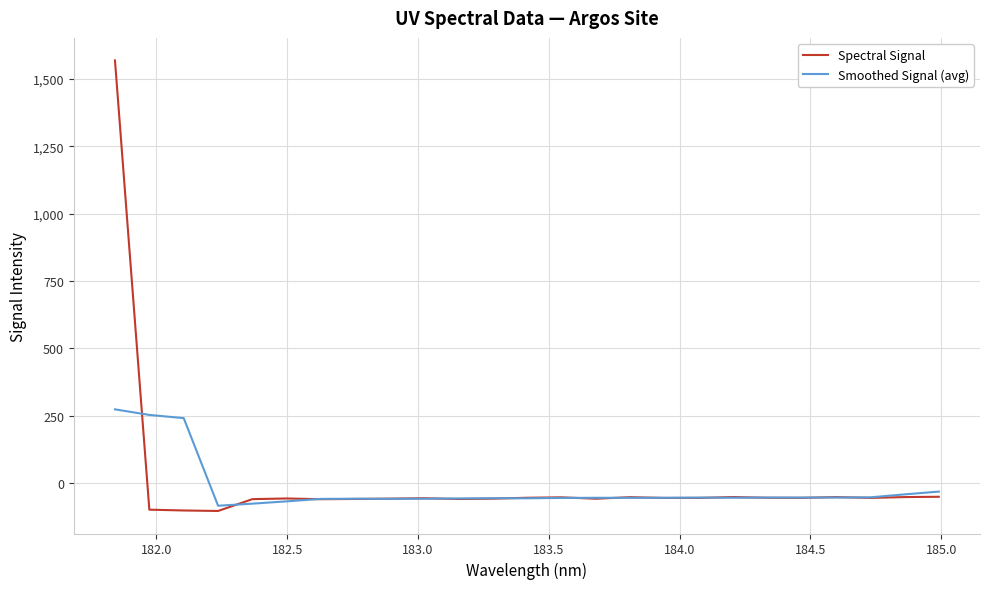

How many values in the Smoothed Signal (avg) series are below -54?

15